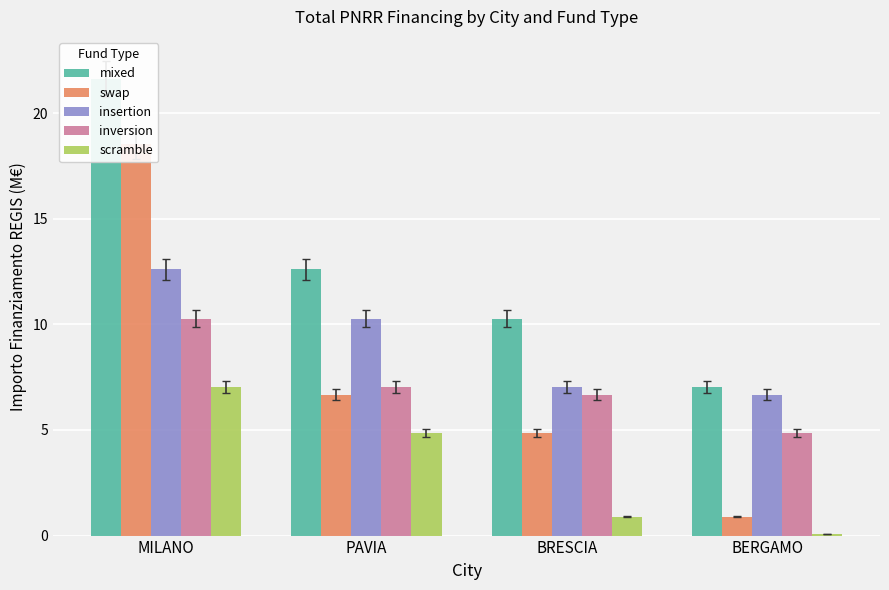

What position from the left is BERGAMO?

4